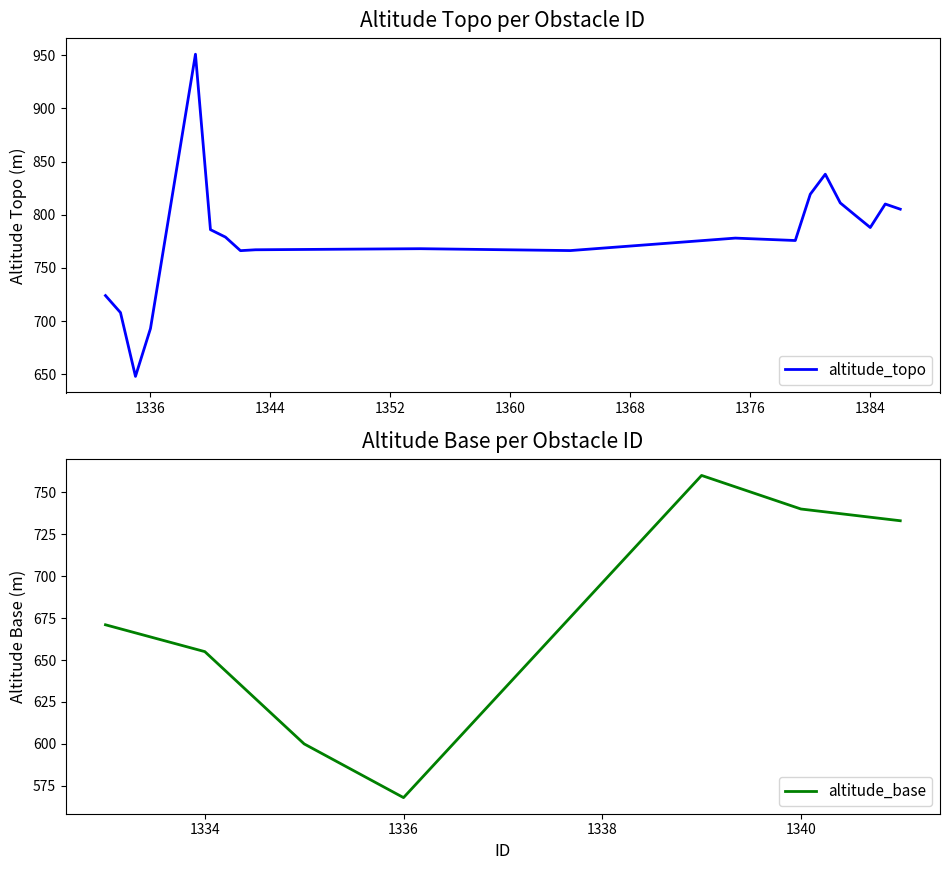

What is the ratio of the value at 1381 to the value at 1364?

1.1